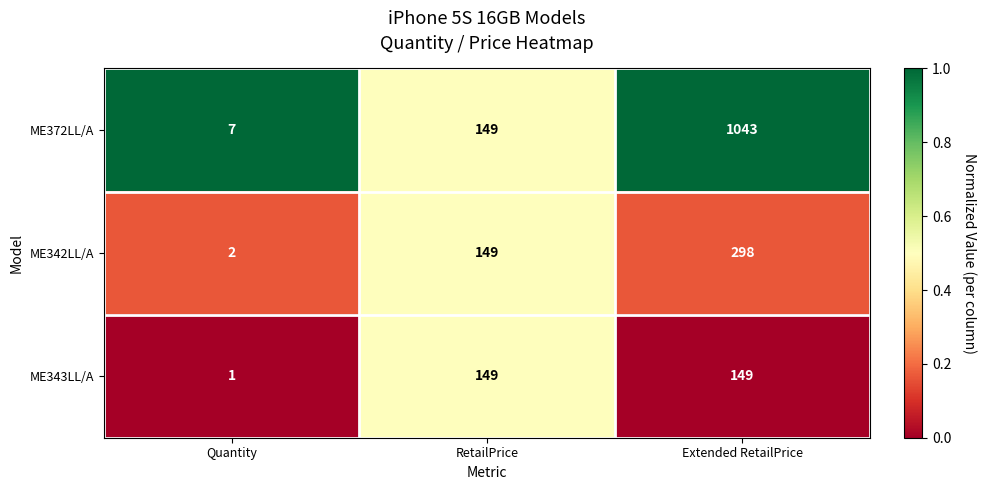

True or false: ME372LL/A has a value of 149 at RetailPrice.

True